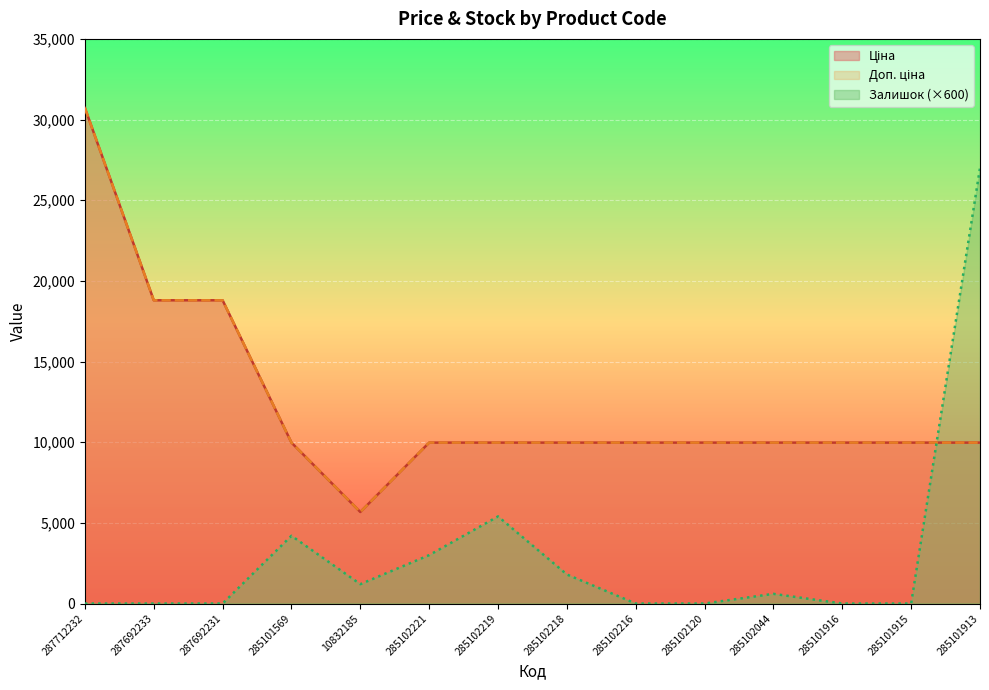

Which has a higher value, 285102221 or 285102216?

285102221